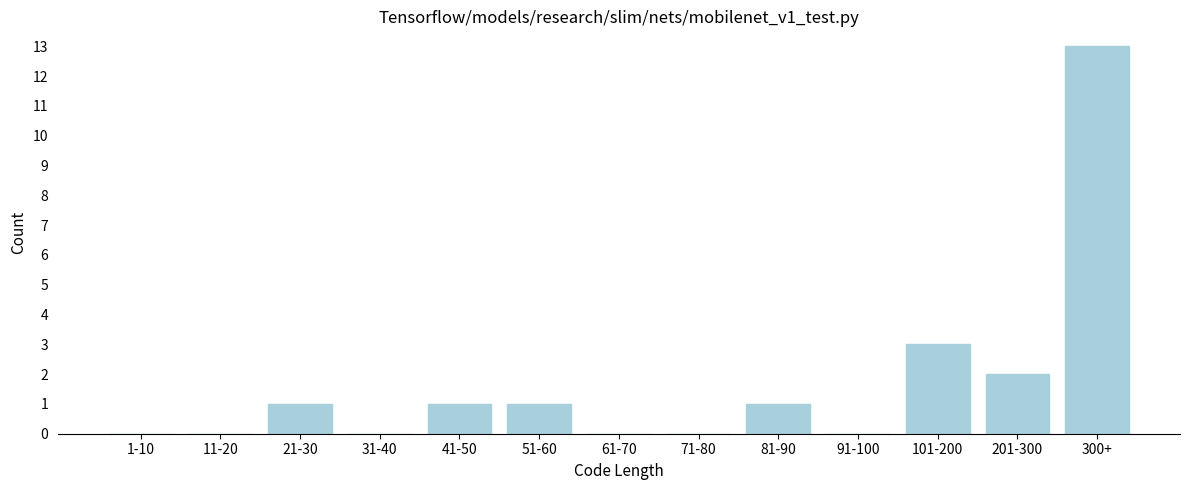

Reading left to right, what are all the values shown in this chart?

1-10=0	11-20=0	21-30=1	31-40=0	41-50=1	51-60=1	61-70=0	71-80=0	81-90=1	91-100=0	101-200=3	201-300=2	300+=13